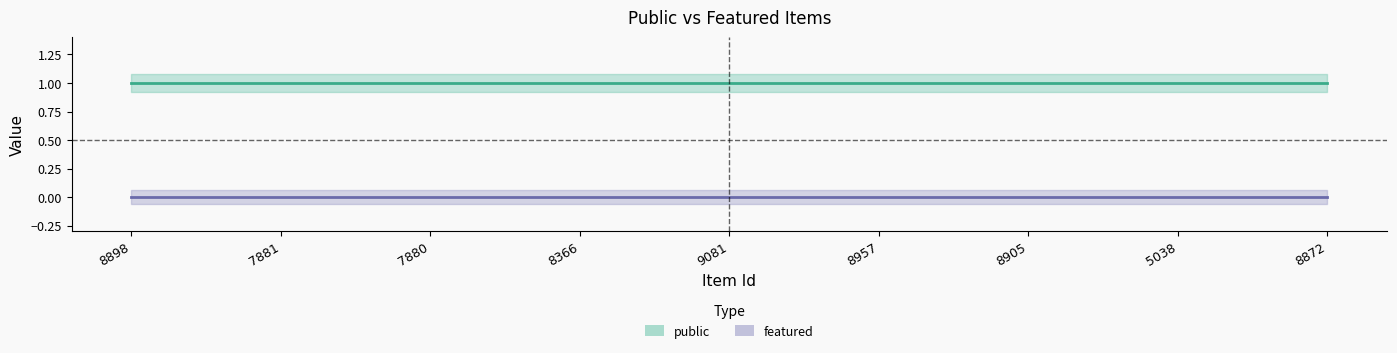

What is the total value across all series at 8872?

1